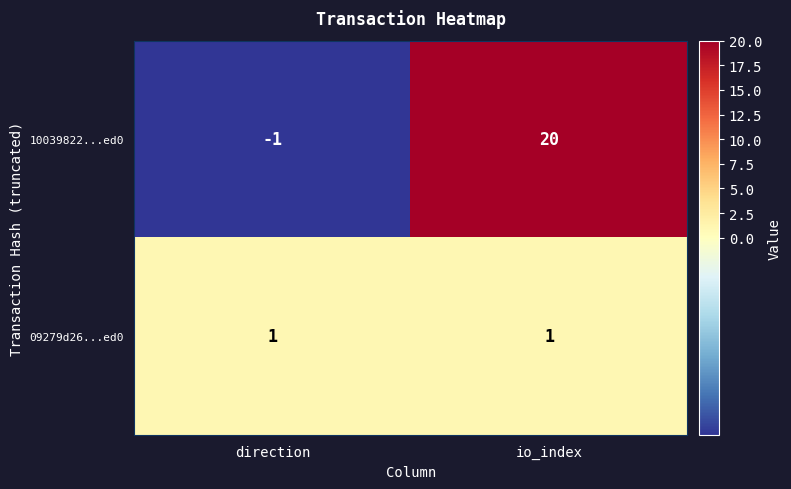

The 10039822...ed0 series shows 28 at io_index. True or false?

False